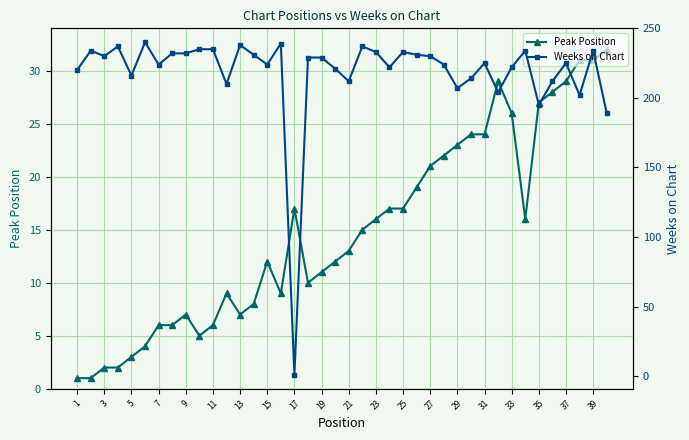

Is it true that Peak Position equals 6 at 15?

False